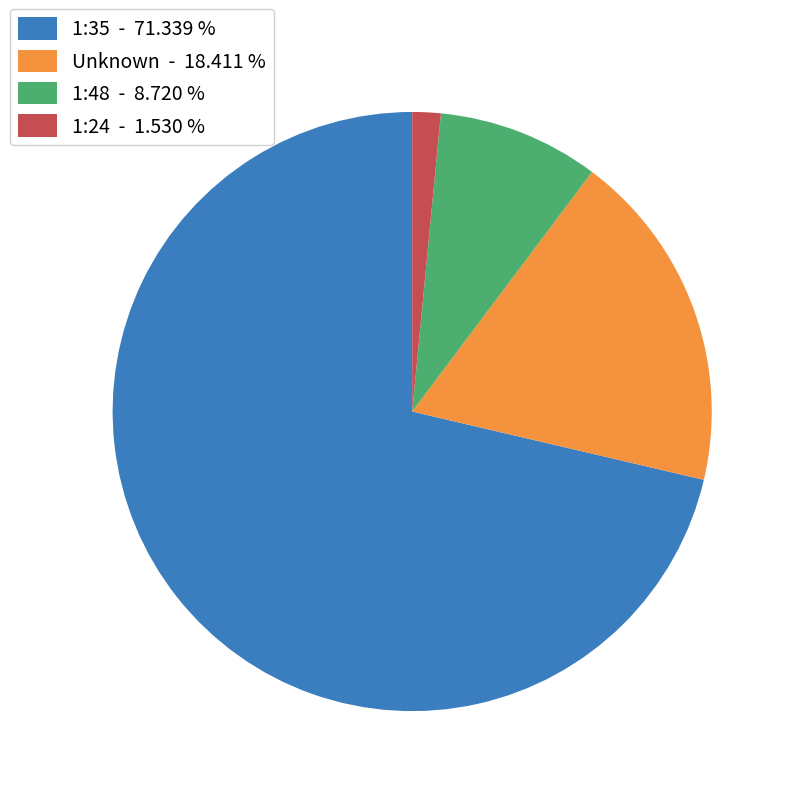

What is the ratio of the value at 1:35 - 71.339 % to the value at 1:24 - 1.530 %?

46.6